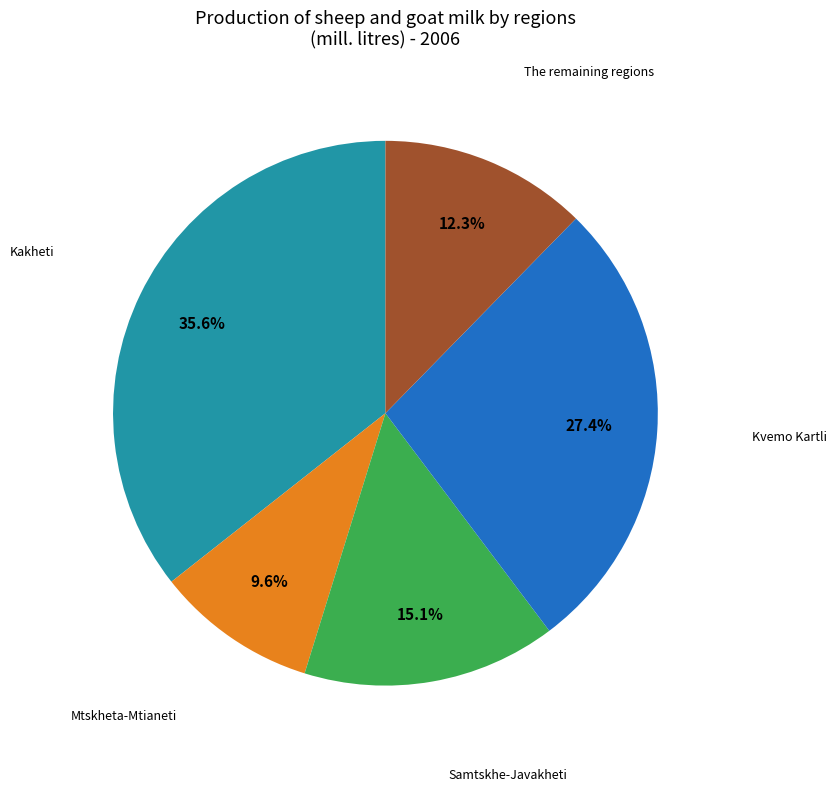

Does any single category account for the majority?

No